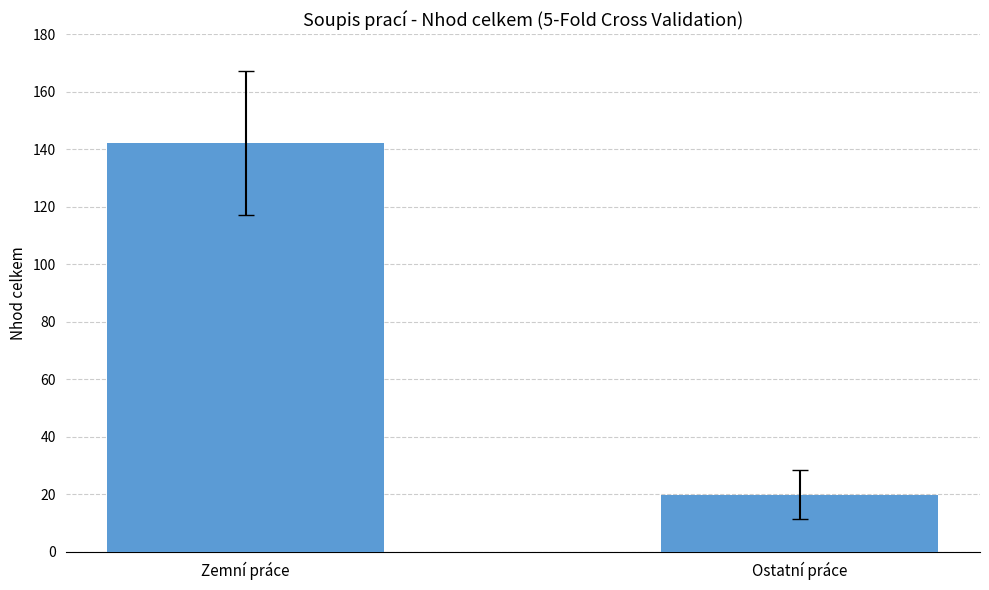

Where does the data first go above 142?

Zemní práce